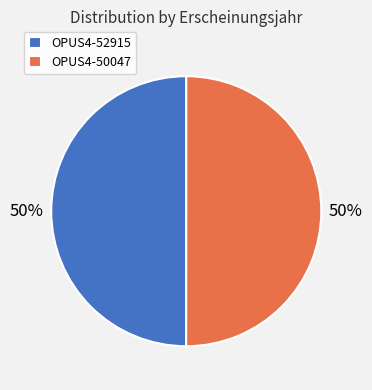

Is it true that OPUS4-50047 is 50% of the pie?

True